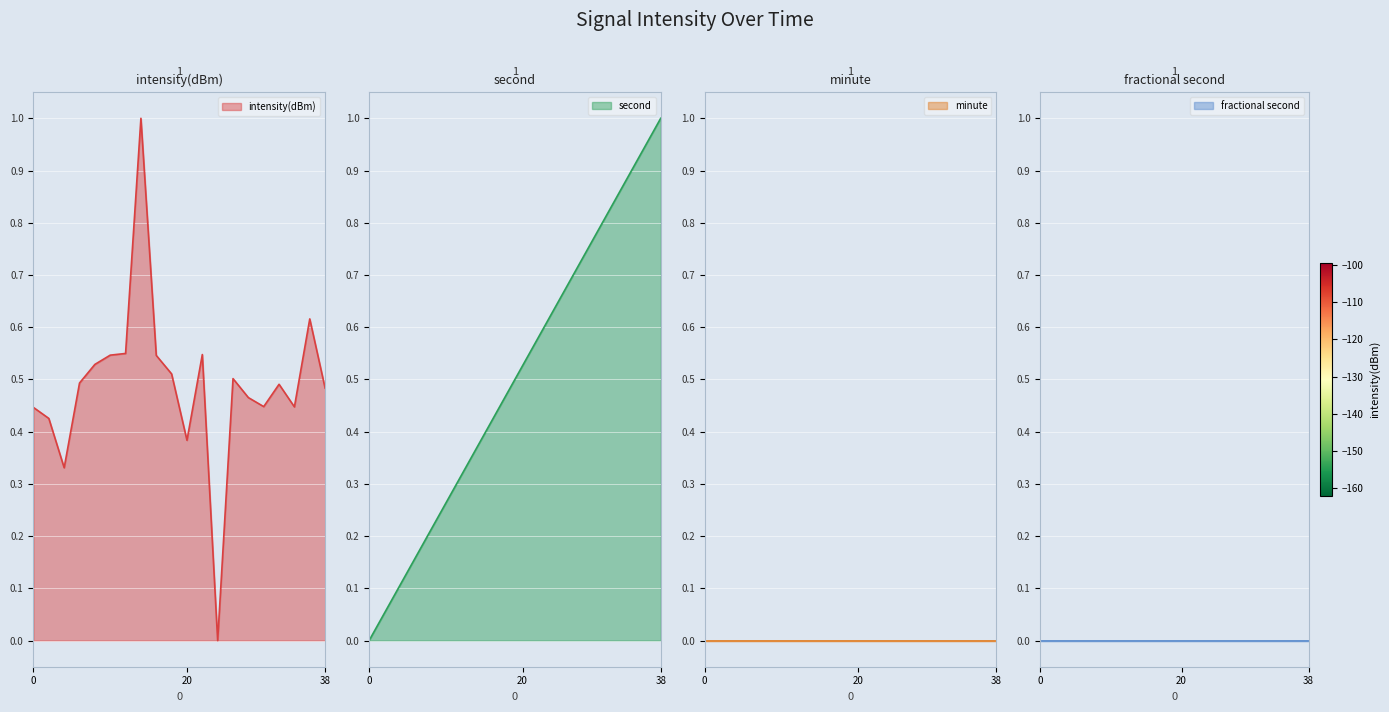

At which label does second reach its peak?

38